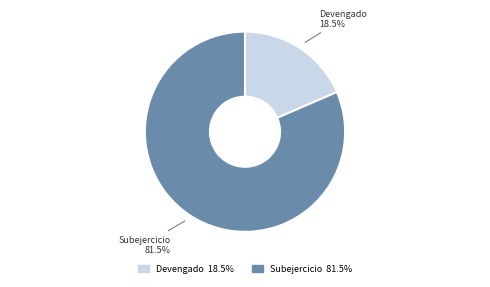

True or false: Subejercicio accounts for 90% of the total.

False